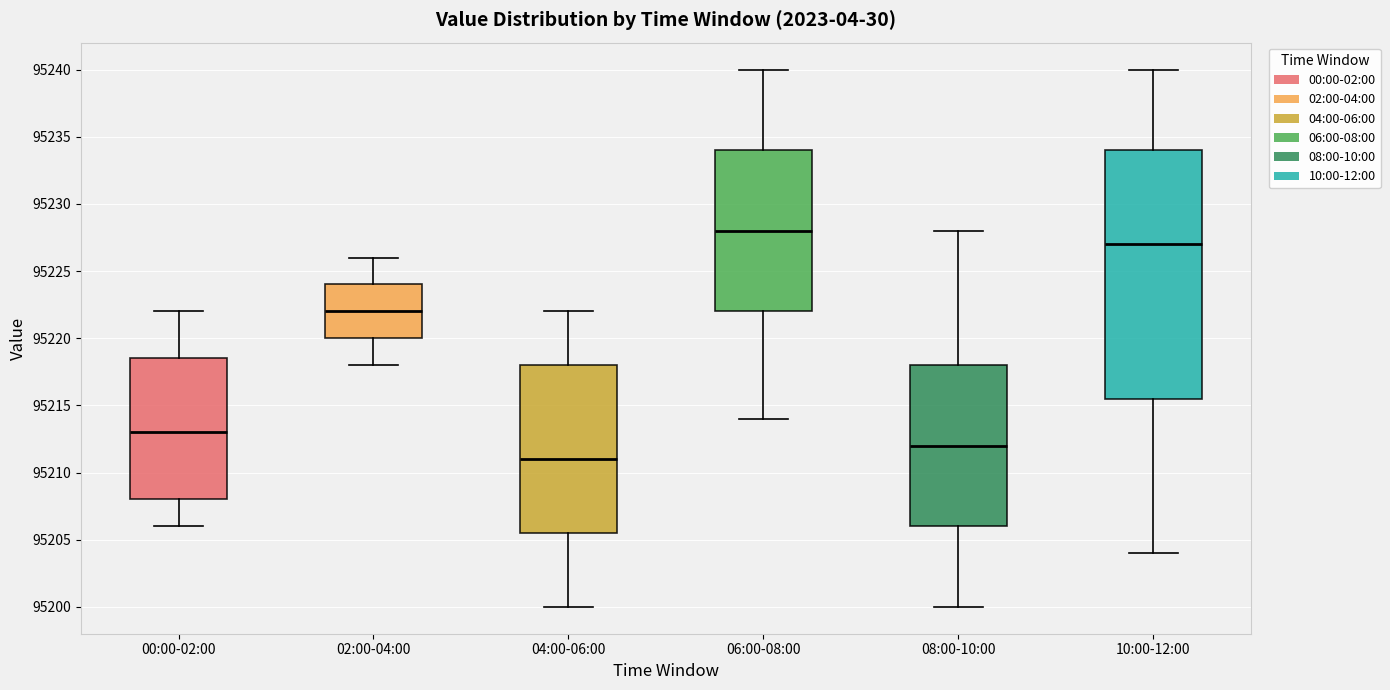

Which box has the lowest median line?

04:00-06:00